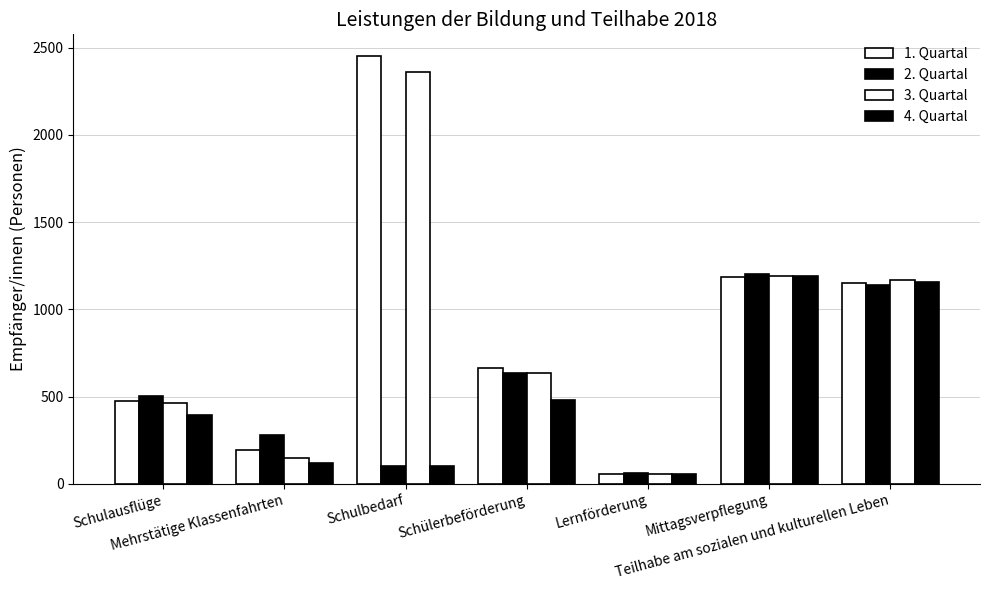

Rank the series at Schülerbeförderung from lowest to highest value.

4. Quartal, 2. Quartal, 3. Quartal, 1. Quartal